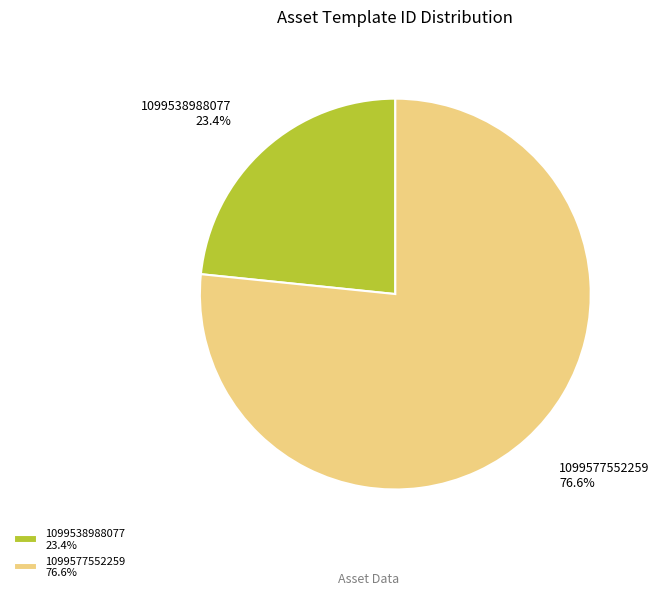

Combined, do 1099577552259 and 1099538988077 account for over 50%?

Yes